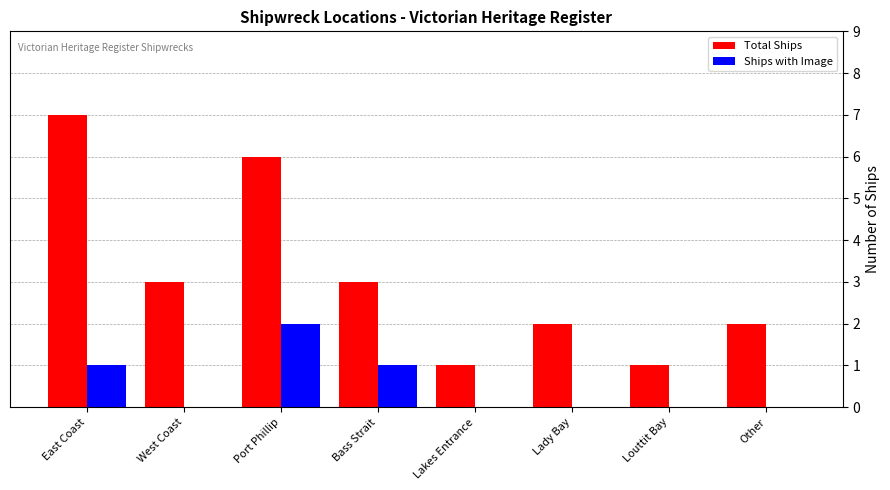

What value does the Total Ships series have at Port Phillip?

6